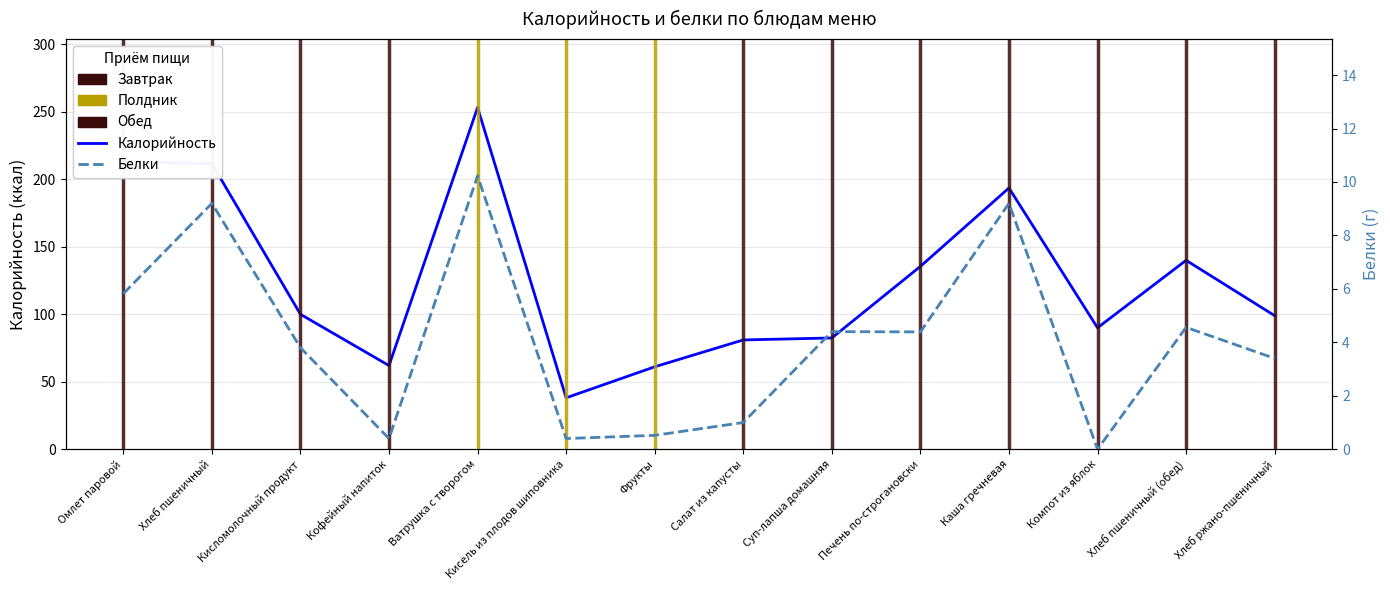

What is the total value across all series at Фрукты?

61.6